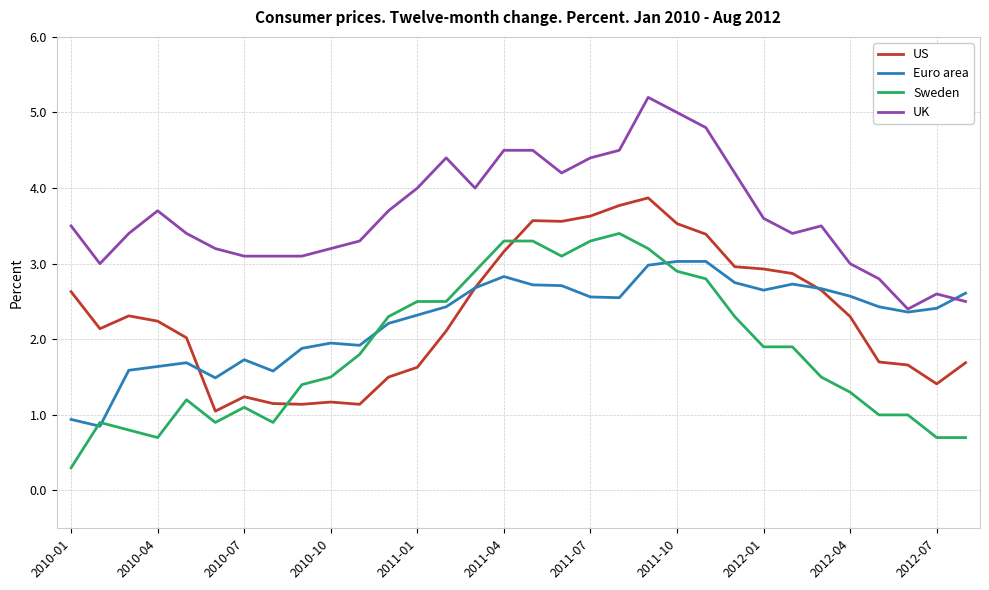

True or false: UK and US cross at least once.

False